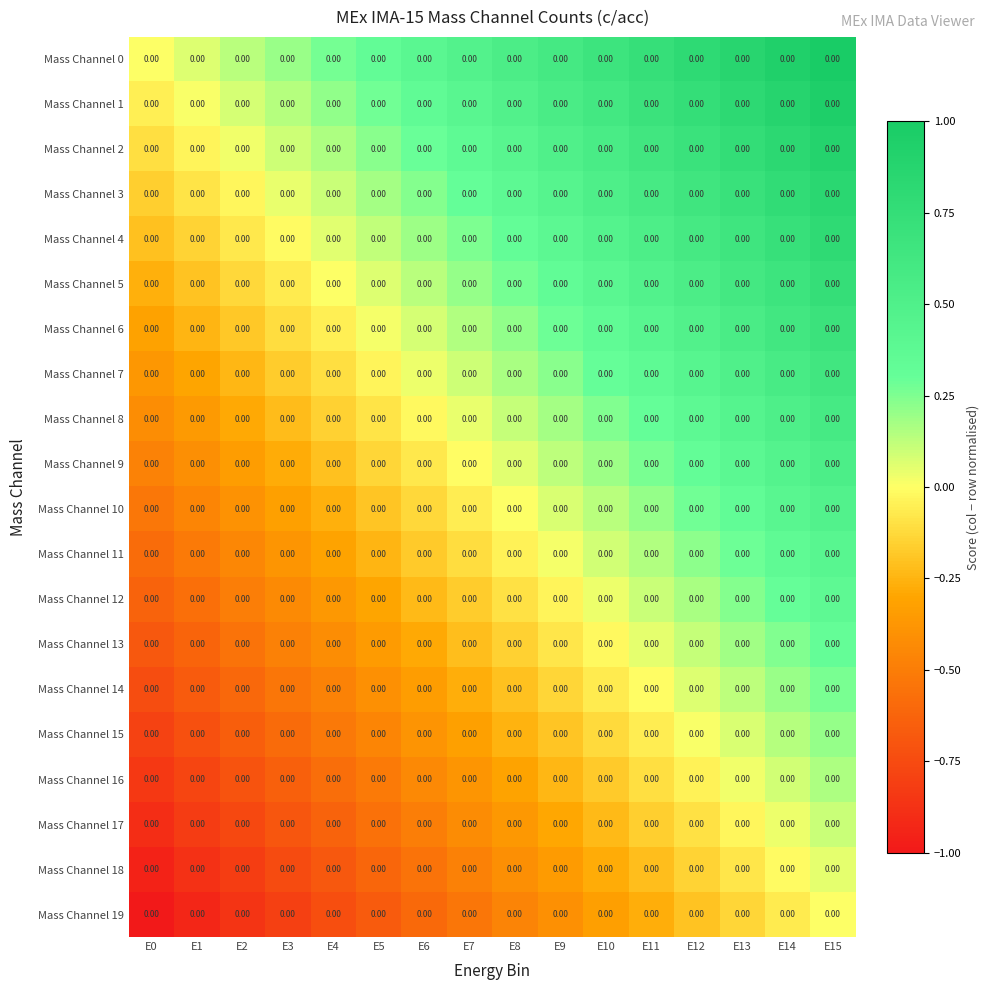

How many data points does each series have?

16